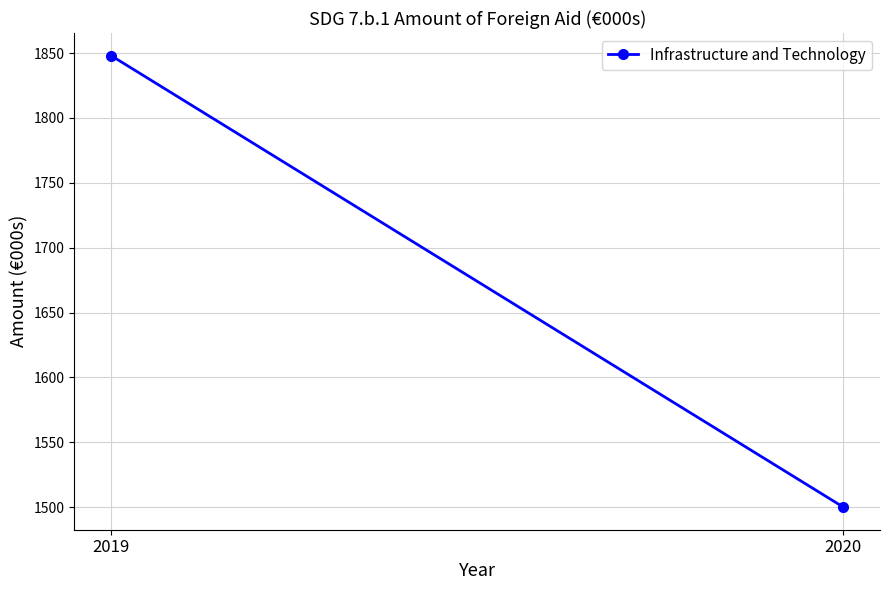

Where is the data nearest to the value 1674?

2019